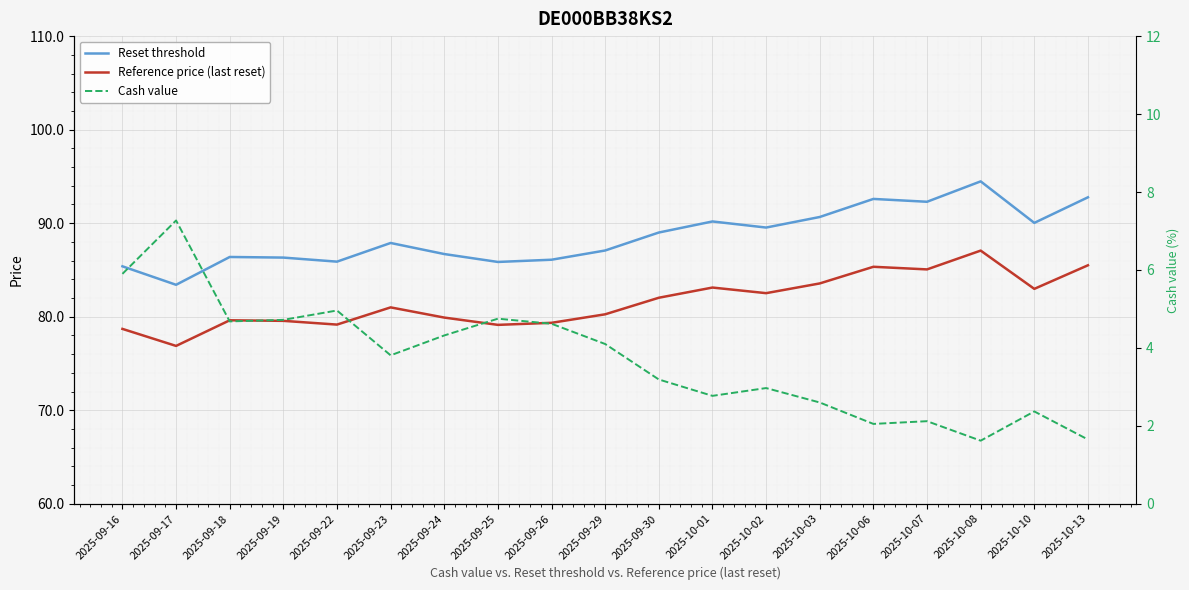

What is the lowest value of the Reference price (last reset) series?

76.9